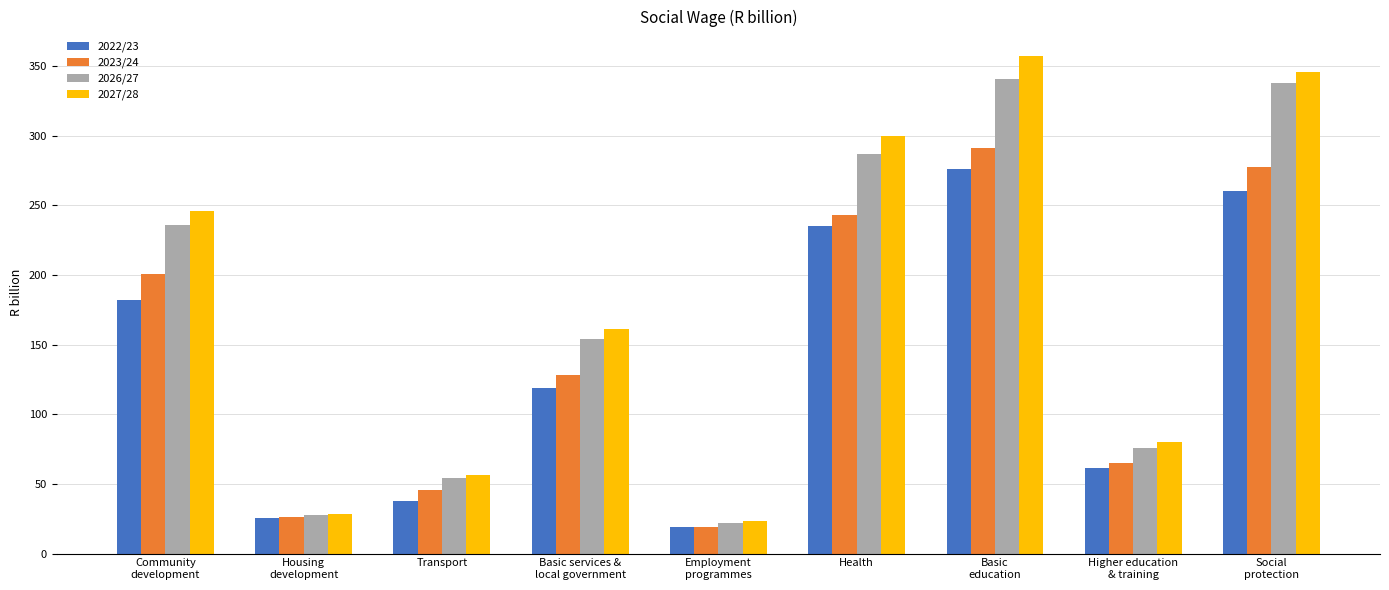

What is the total value across all series at Higher education
& training?

282.9